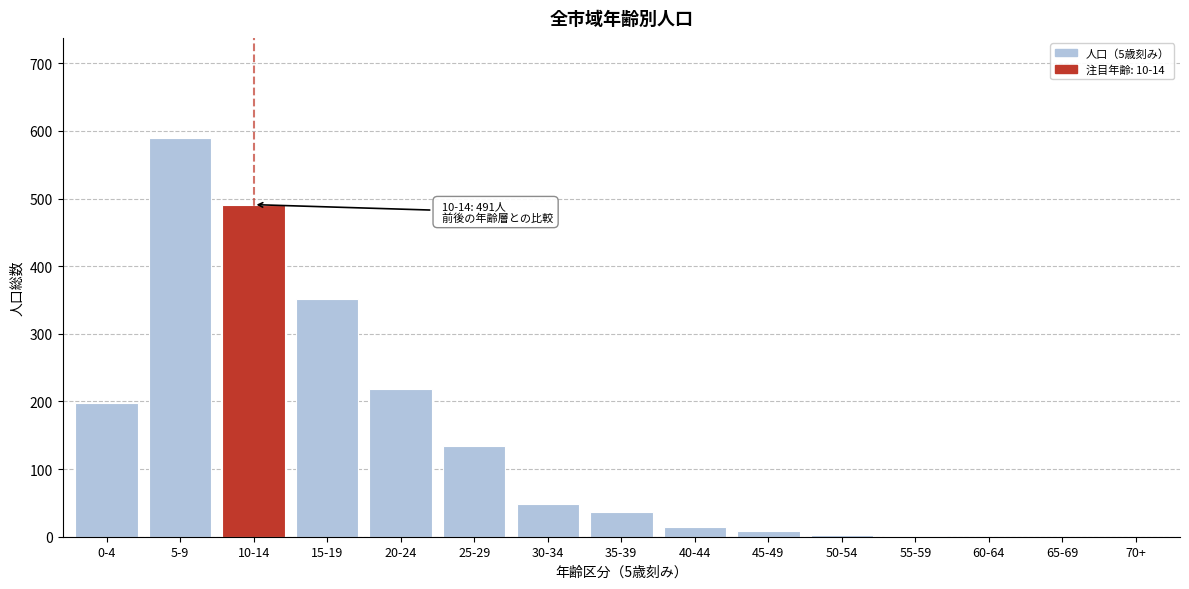

What is the ratio of the value at 15-19 to the value at 10-14?

0.7